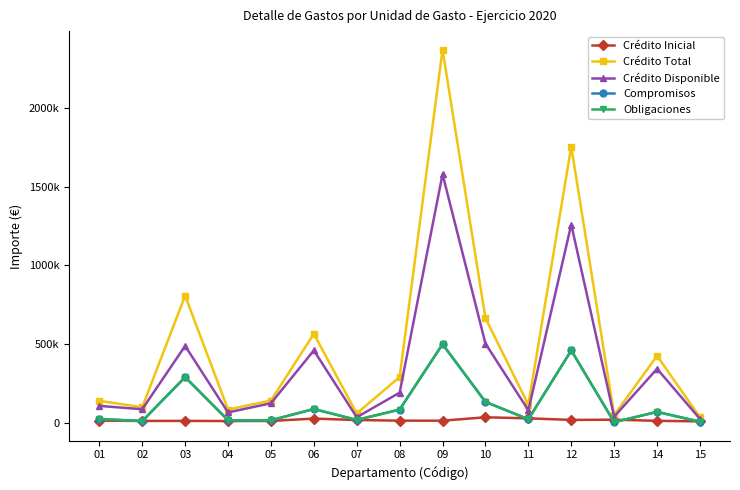

Is this an area chart (filled region under the line)?

No